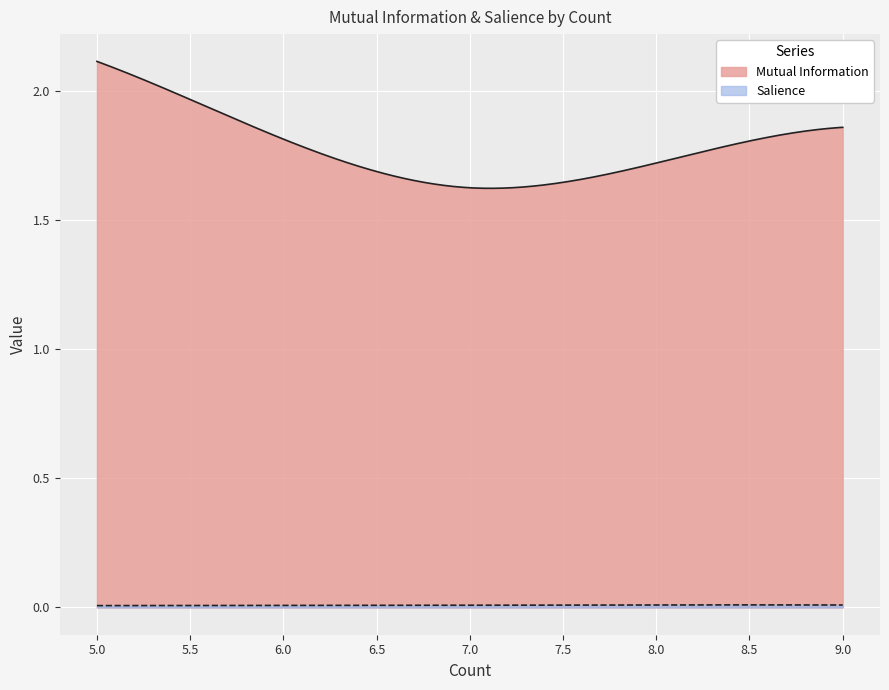

What is the value of the Mutual Information point at the 8th from the left?

1.8